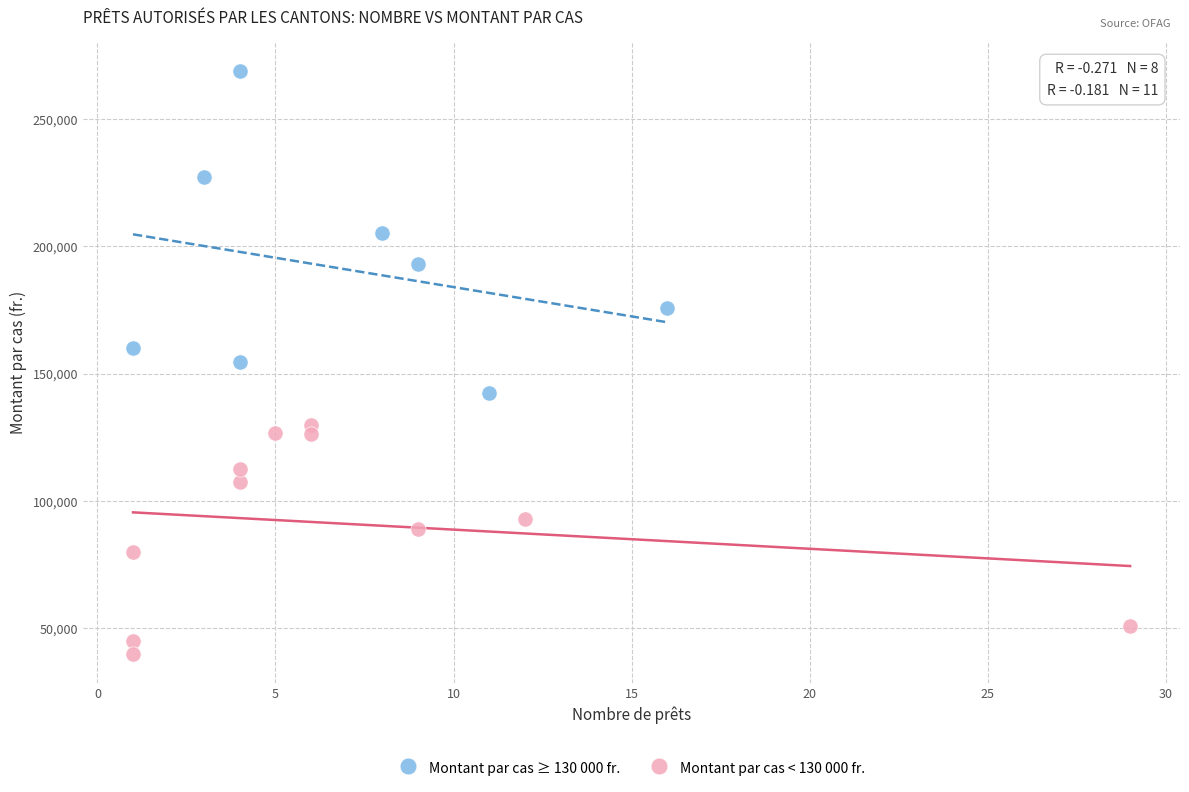

Which series has the largest Y range (max minus min)?

Montant par cas ≥ 130 000 fr.